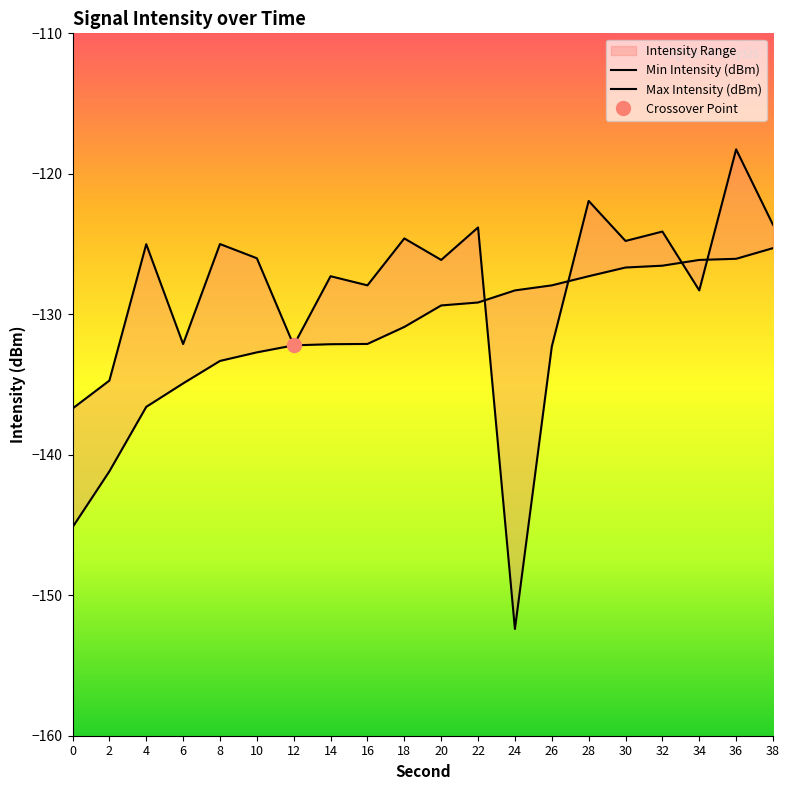

Is the value of Min Intensity (dBm) at 36 greater than the value of Max Intensity (dBm) at 30?

Yes